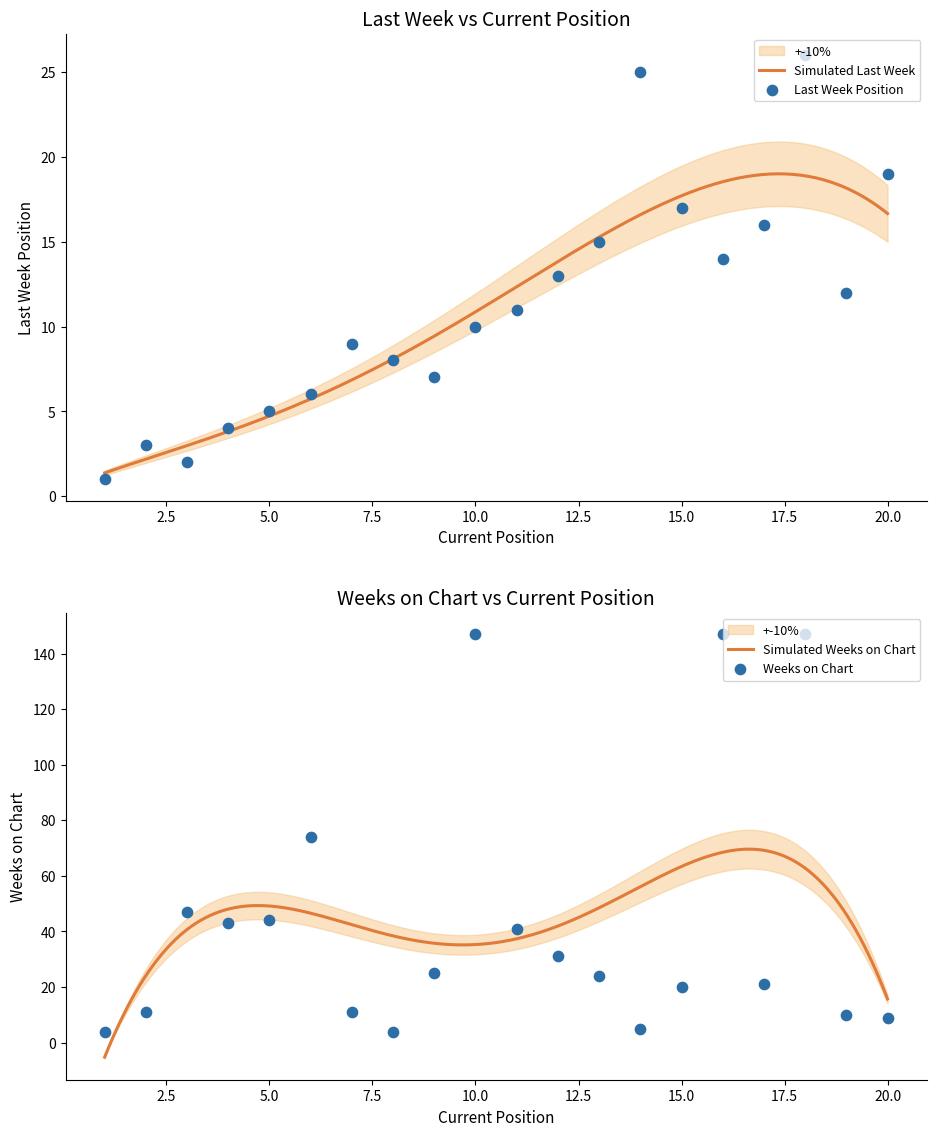

At how many categories does at least one series exceed 135?

3